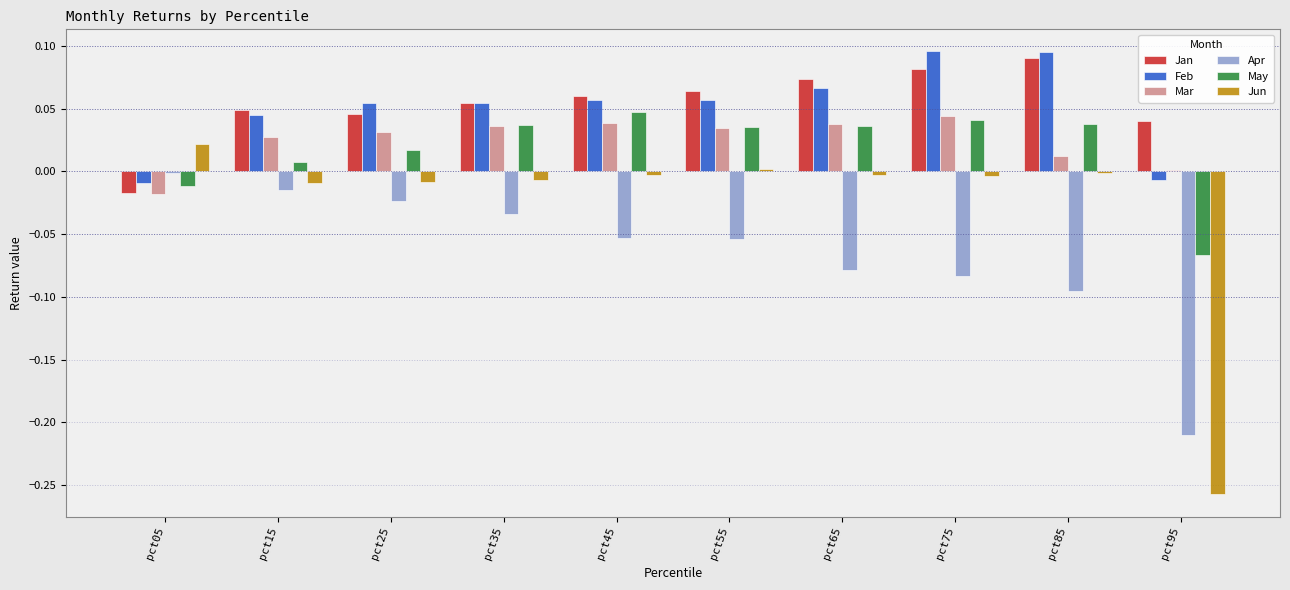

At which category is the sum across all series the highest?

pct75